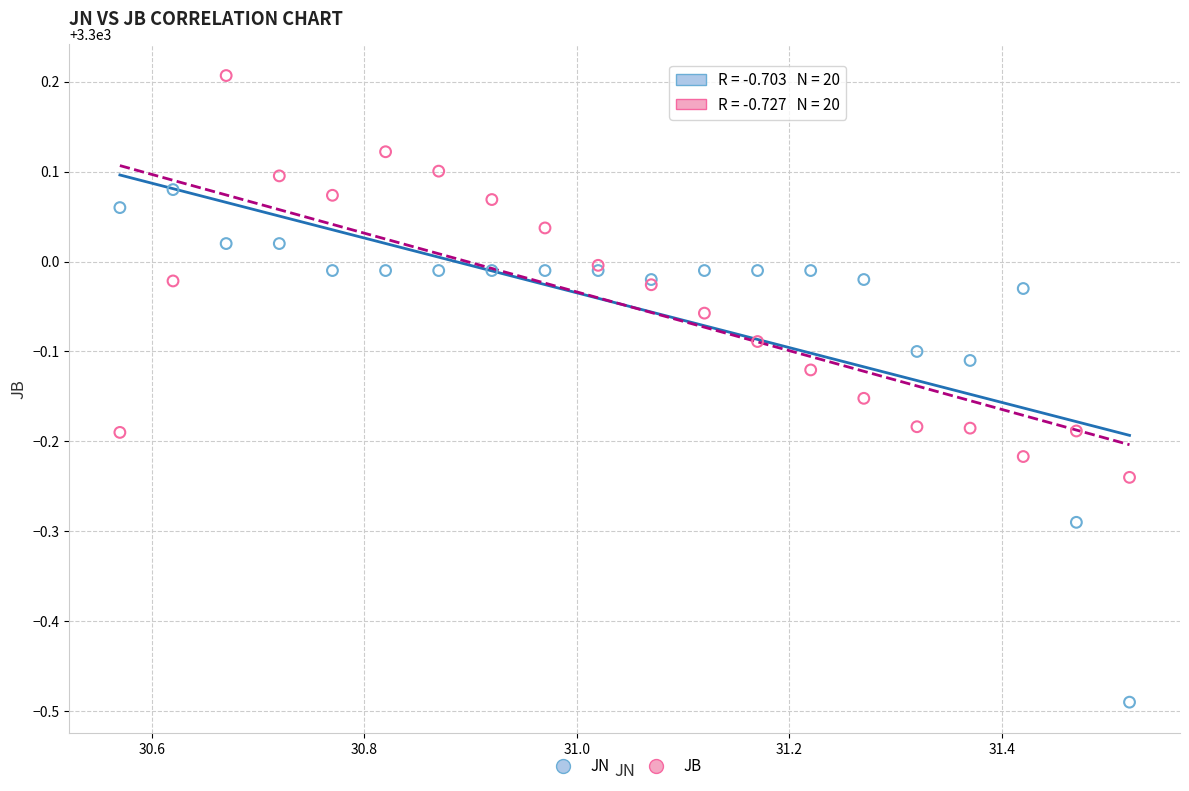

Which series has the largest Y range (max minus min)?

JN